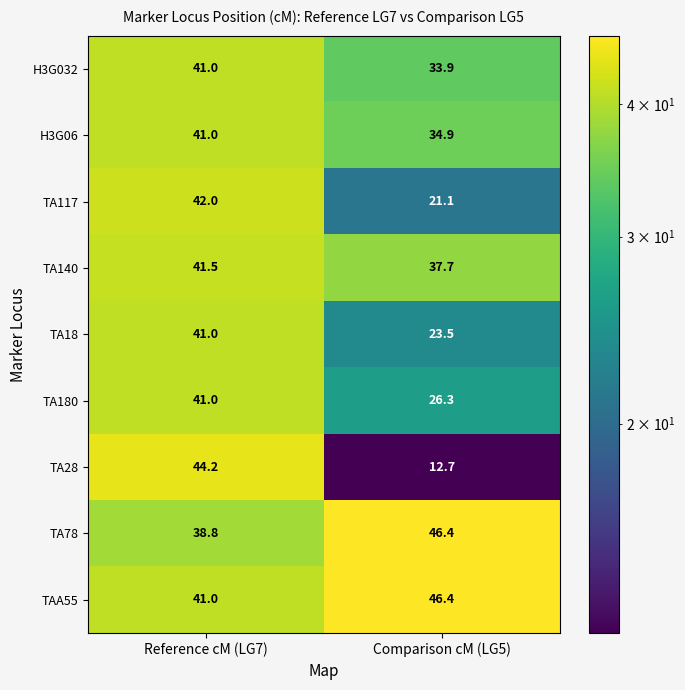

What is the difference between the maximum and minimum values in the TAA55 series?

5.4